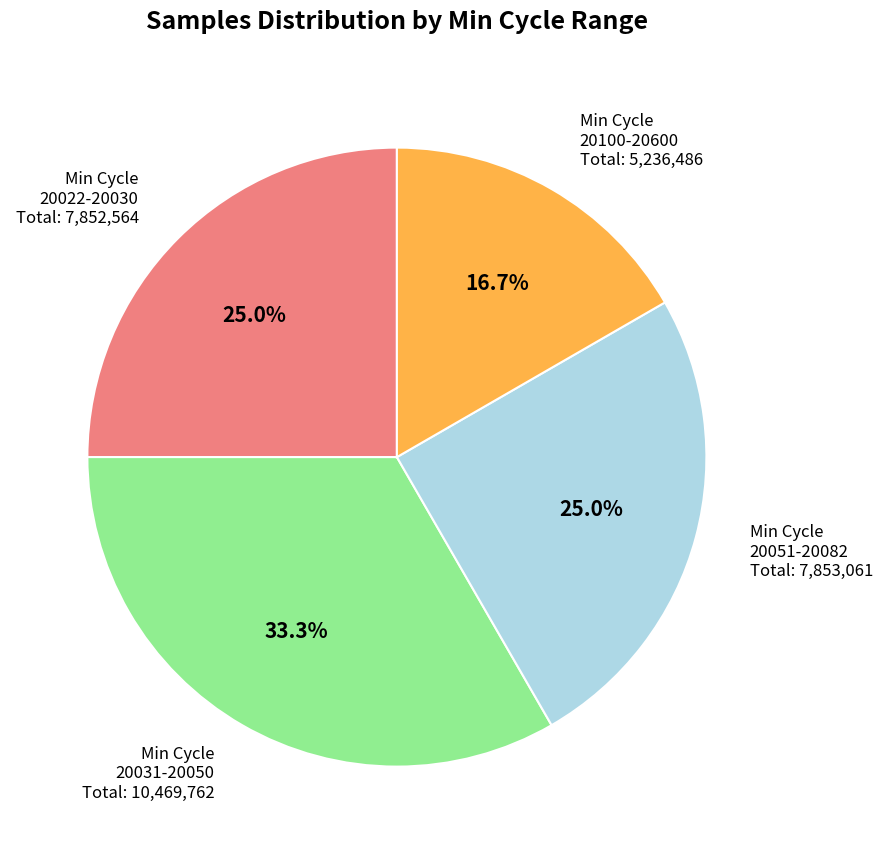

Is there a majority slice in this chart?

No